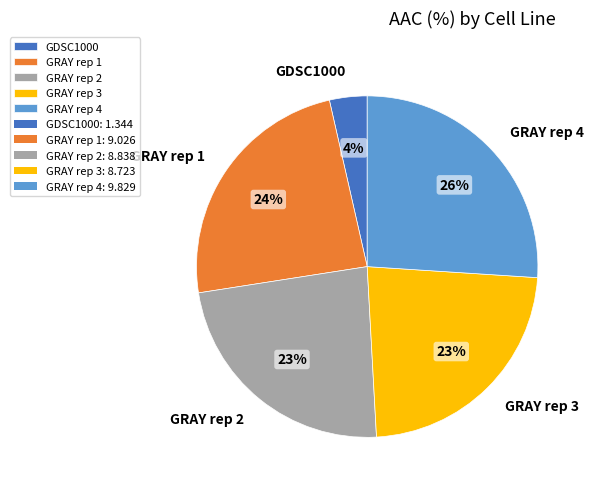

To the nearest percent, what portion does GRAY rep 1 represent?

24%